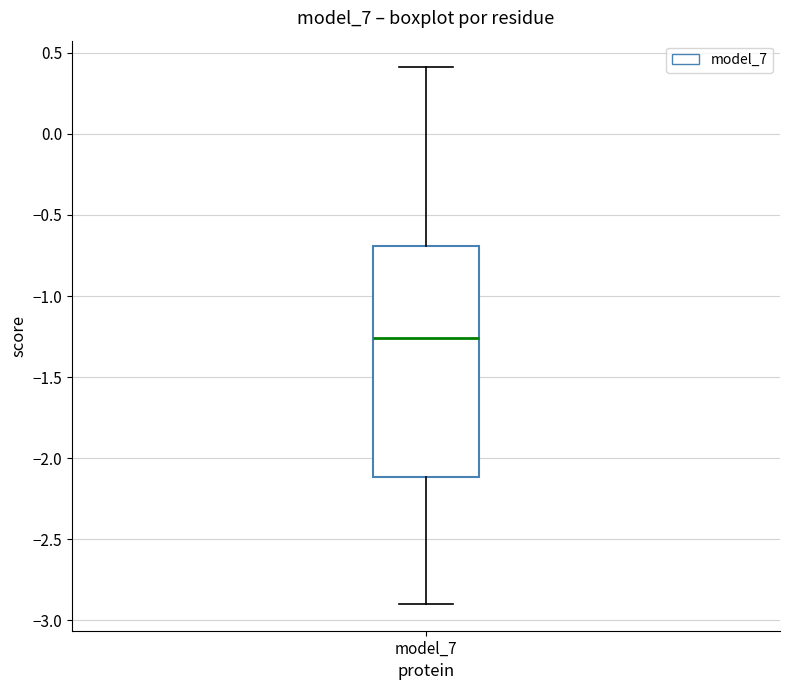

Transcribe this box plot: give where the median line is, the range the box spans, and where the two whiskers end, as read against the y-axis. The values are not printed on the chart, so give them approximately, as read against the axis.

median -1.25, box -2.10 to -0.70, whiskers -2.90 to 0.40